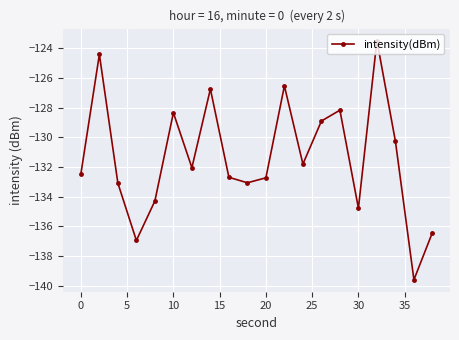

Reading left to right, what are all the values shown in this chart?

-132.5	-124.4	-133.1	-137.0	-134.3	-128.4	-132.1	-126.8	-132.7	-133.1	-132.7	-126.5	-131.8	-128.9	-128.2	-134.8	-123.5	-130.3	-139.6	-136.4